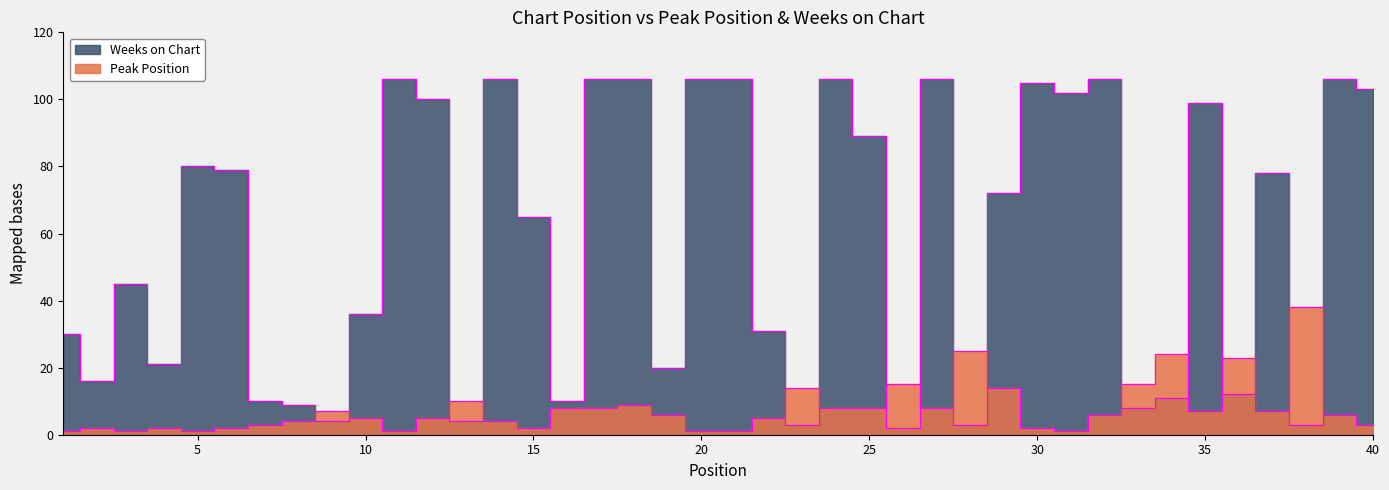

How many times do Peak Position and Weeks on Chart cross each other?

16